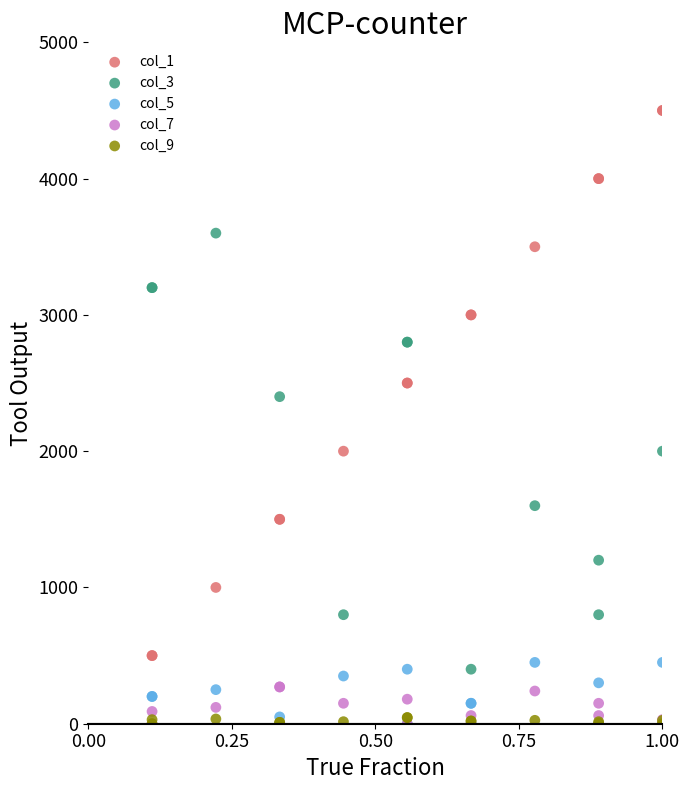

Across all series, what Y value is closest to 2250?

2400